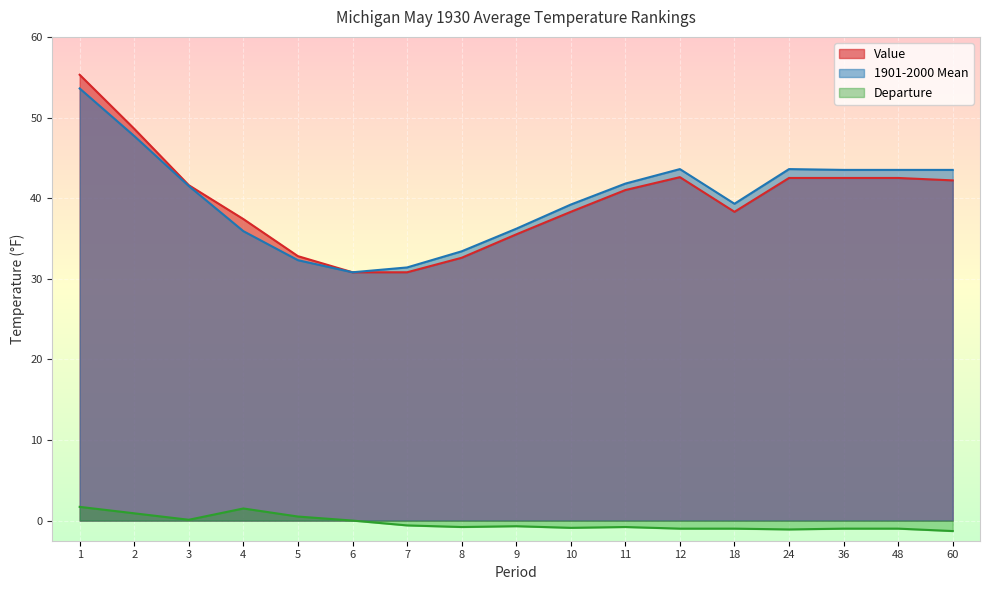

What is the minimum value for Departure?

-1.3